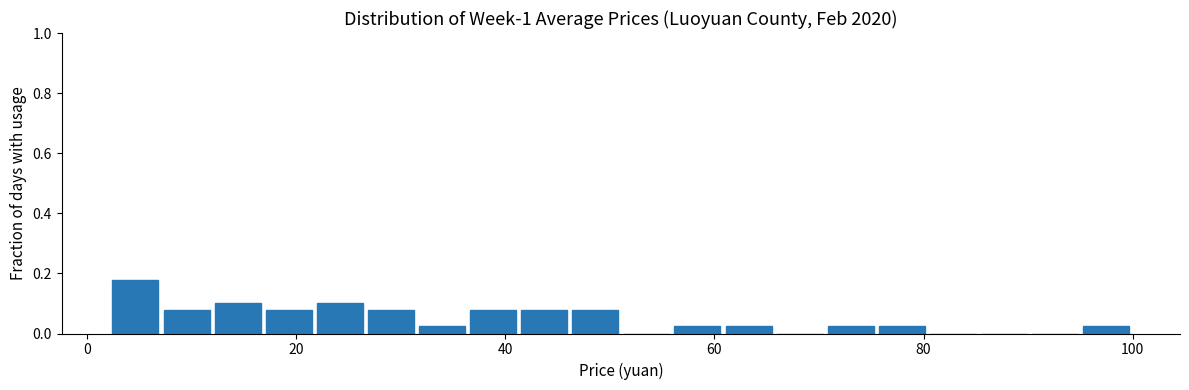

Around what value on the x-axis is the tallest bar? Give the approximate position of its centre, as read against the axis.

4